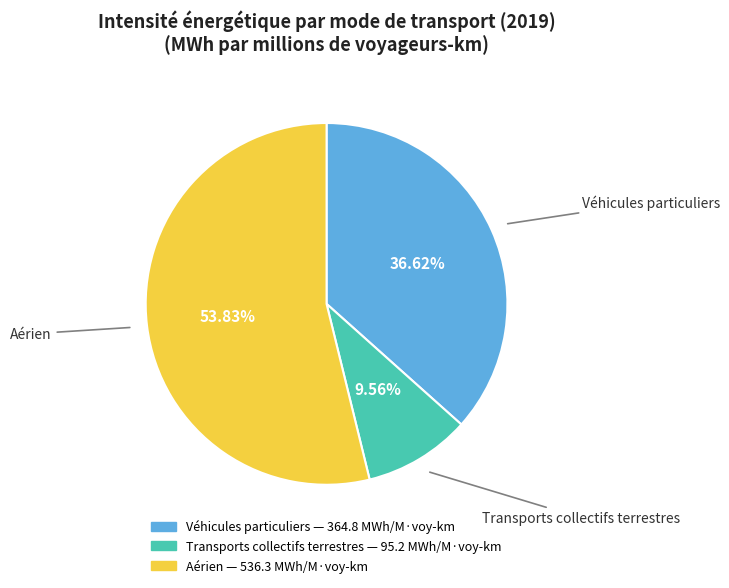

Is the sum of Véhicules particuliers and Aérien greater than half?

Yes